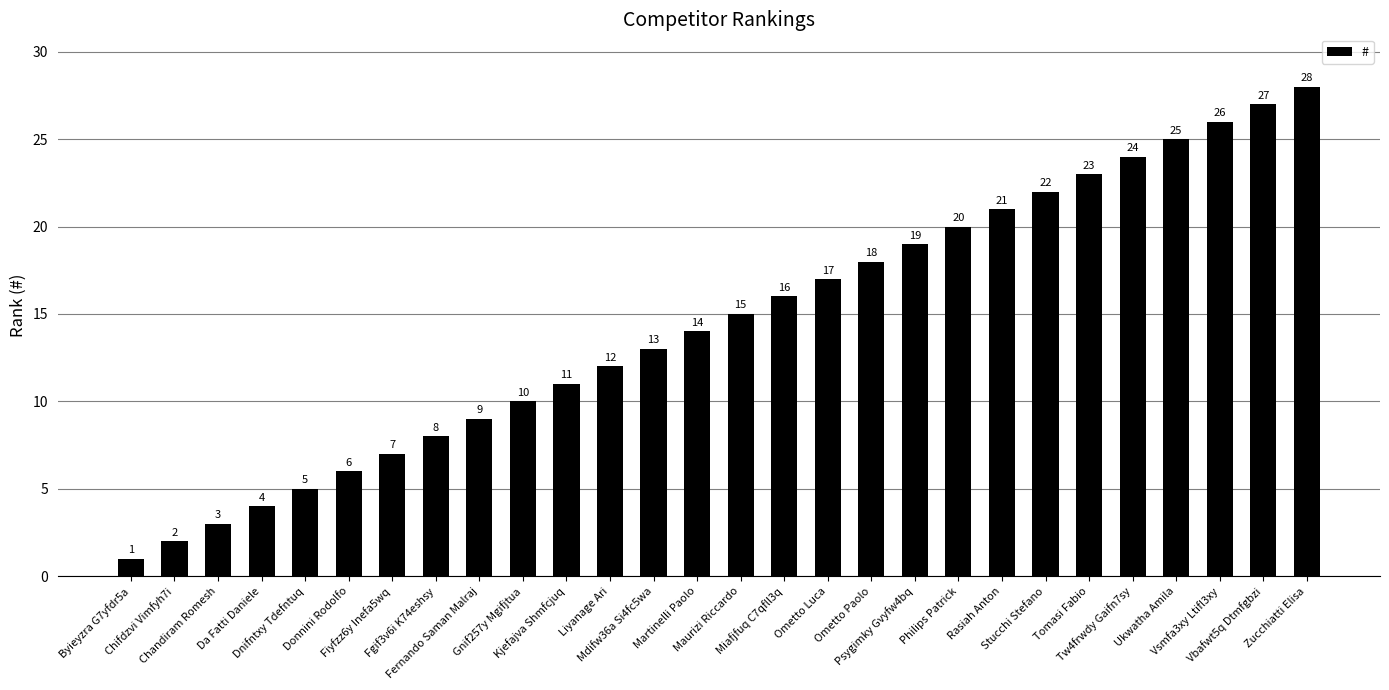

Which has a higher value, Dnifntxy Tdefntuq or Martinelli Paolo?

Martinelli Paolo